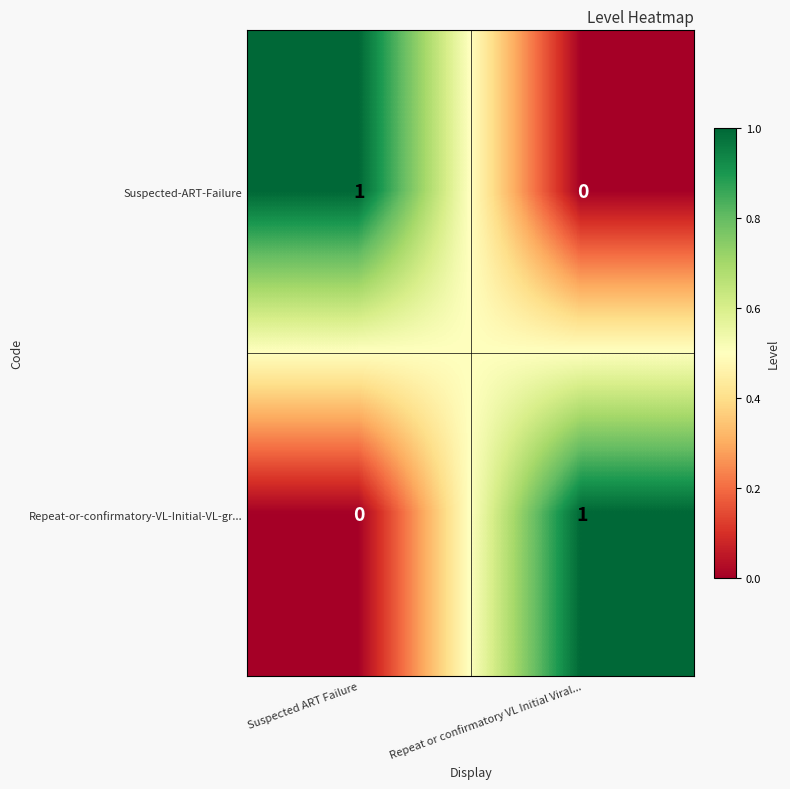

Is the value of Suspected-ART-Failure at Suspected ART Failure greater than the value of Repeat-or-confirmatory-VL-Initial-VL-gr... at Suspected ART Failure?

Yes